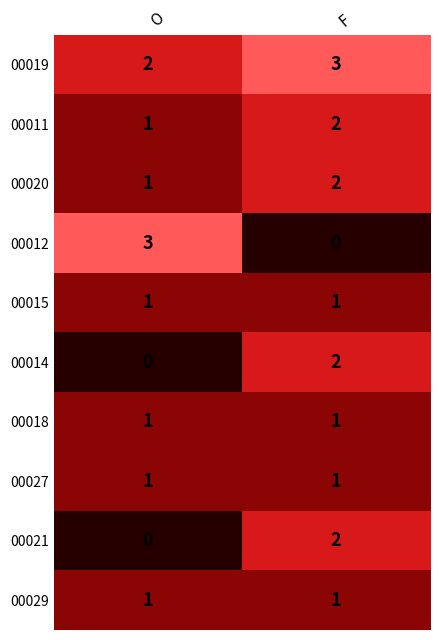

The value of 00015 at F is 1. True or false?

True